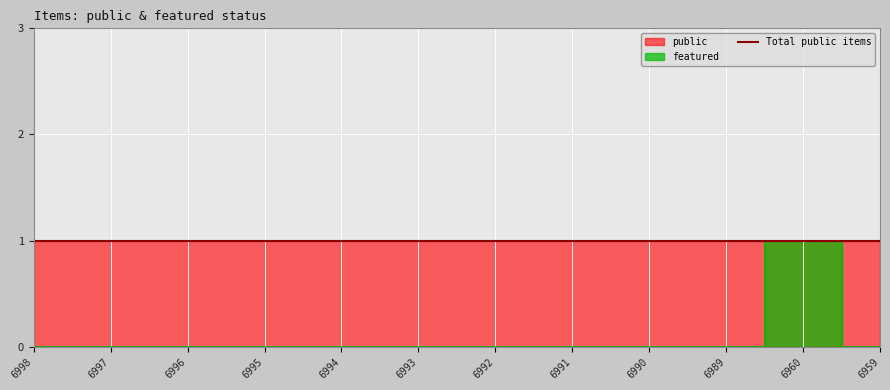

True or false: the data shows 0 at 6993.

True